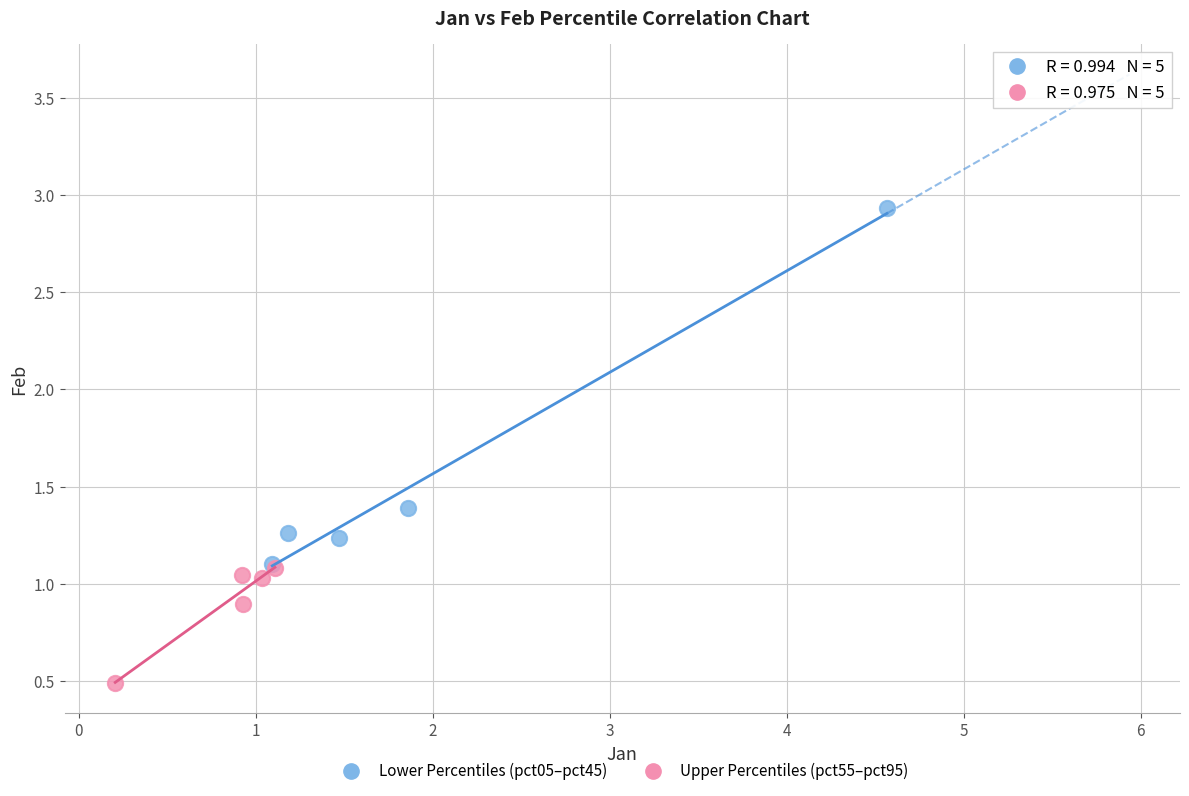

Which series contains the lowest Y value?

Upper Percentiles (pct55–pct95)